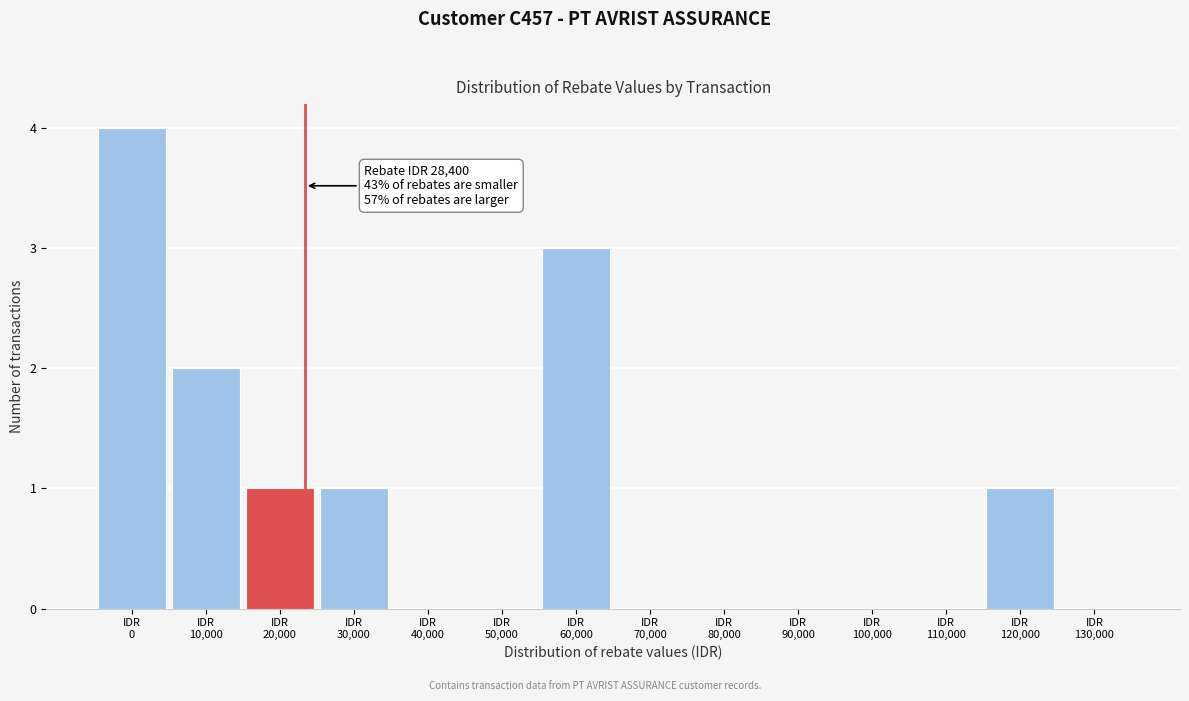

How many categories are shown in the chart?

14